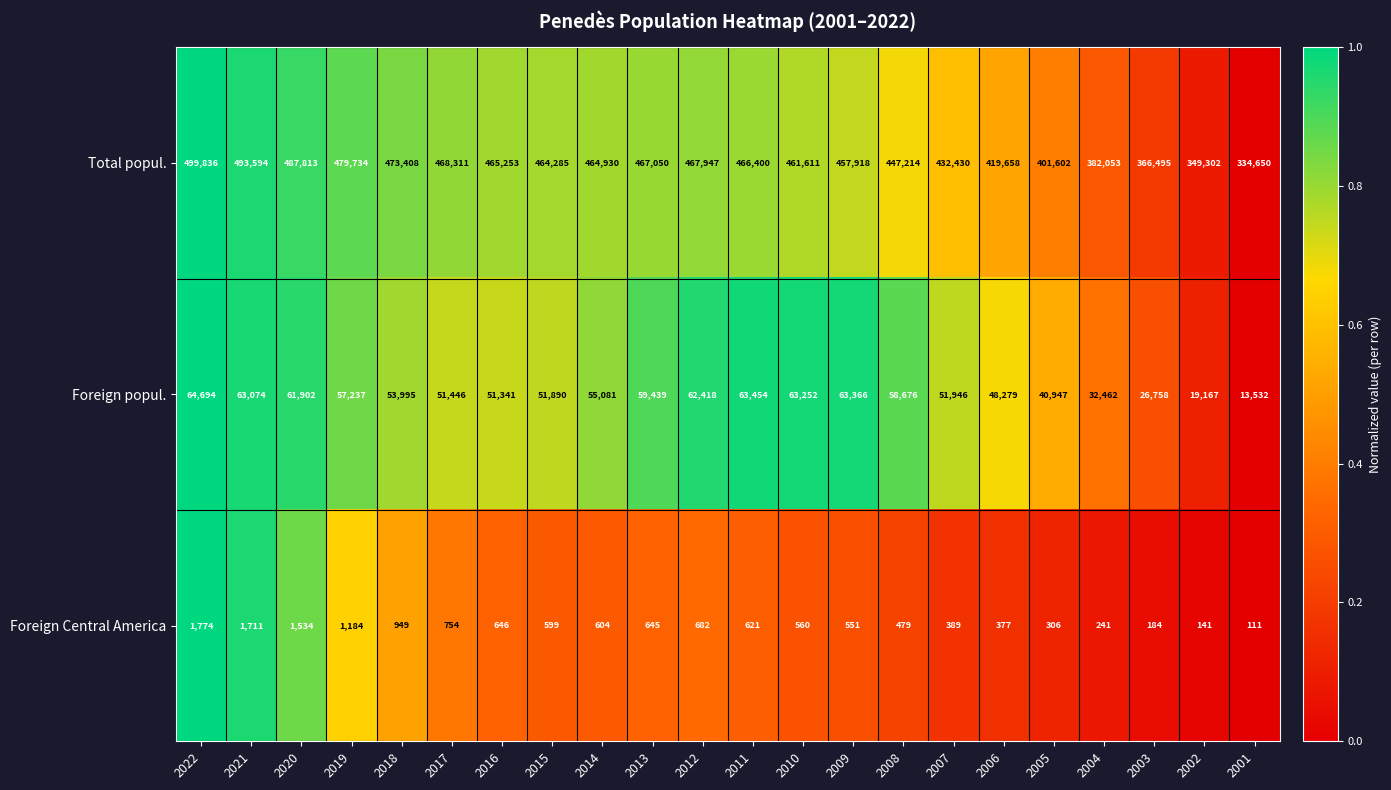

Rank the series by their maximum value, from lowest to highest.

Foreign Central America, Foreign popul., Total popul.